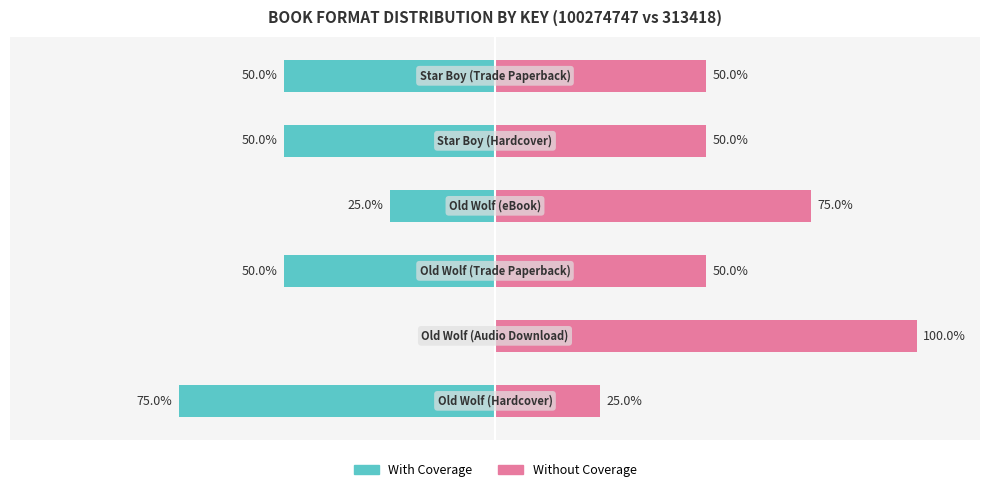

Reading right to left, list all the values displayed in this chart.

With Coverage: -50	-50	-25	-50	0	-75
Without Coverage: 50	50	75	50	100	25